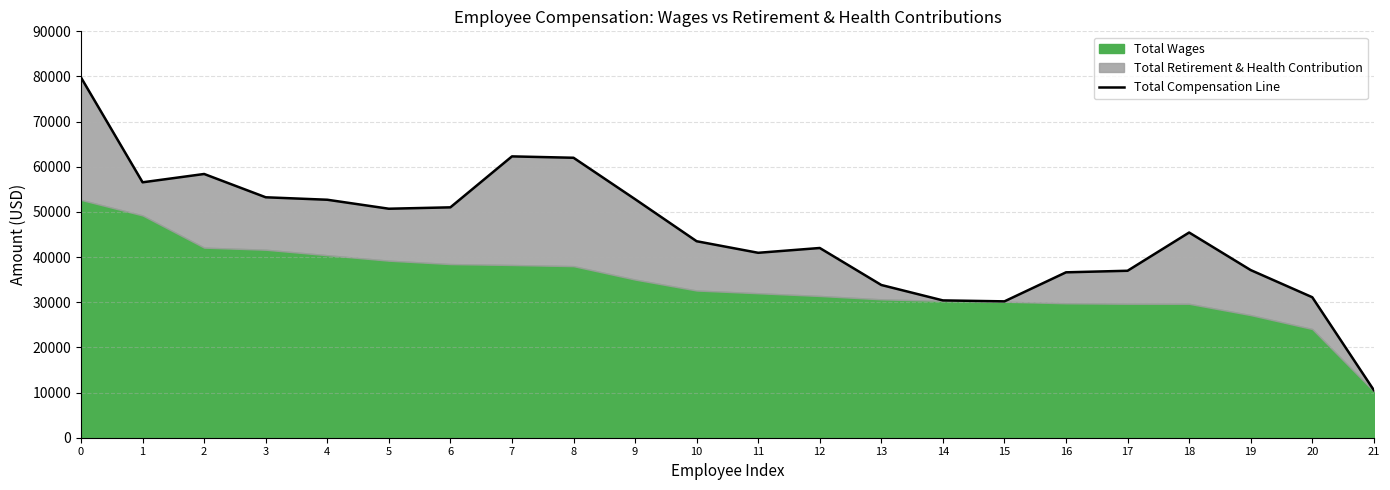

What is the value of the 1st point from the left?

79768